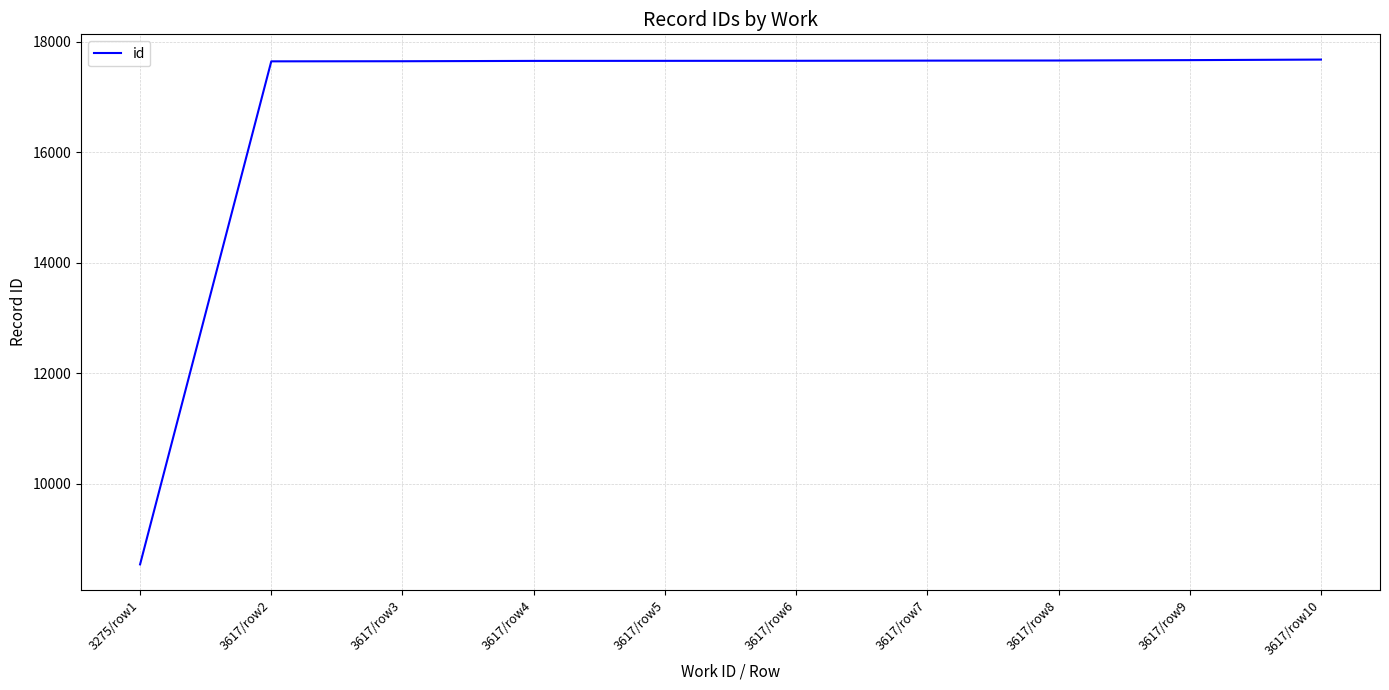

How many categories are shown in the chart?

10